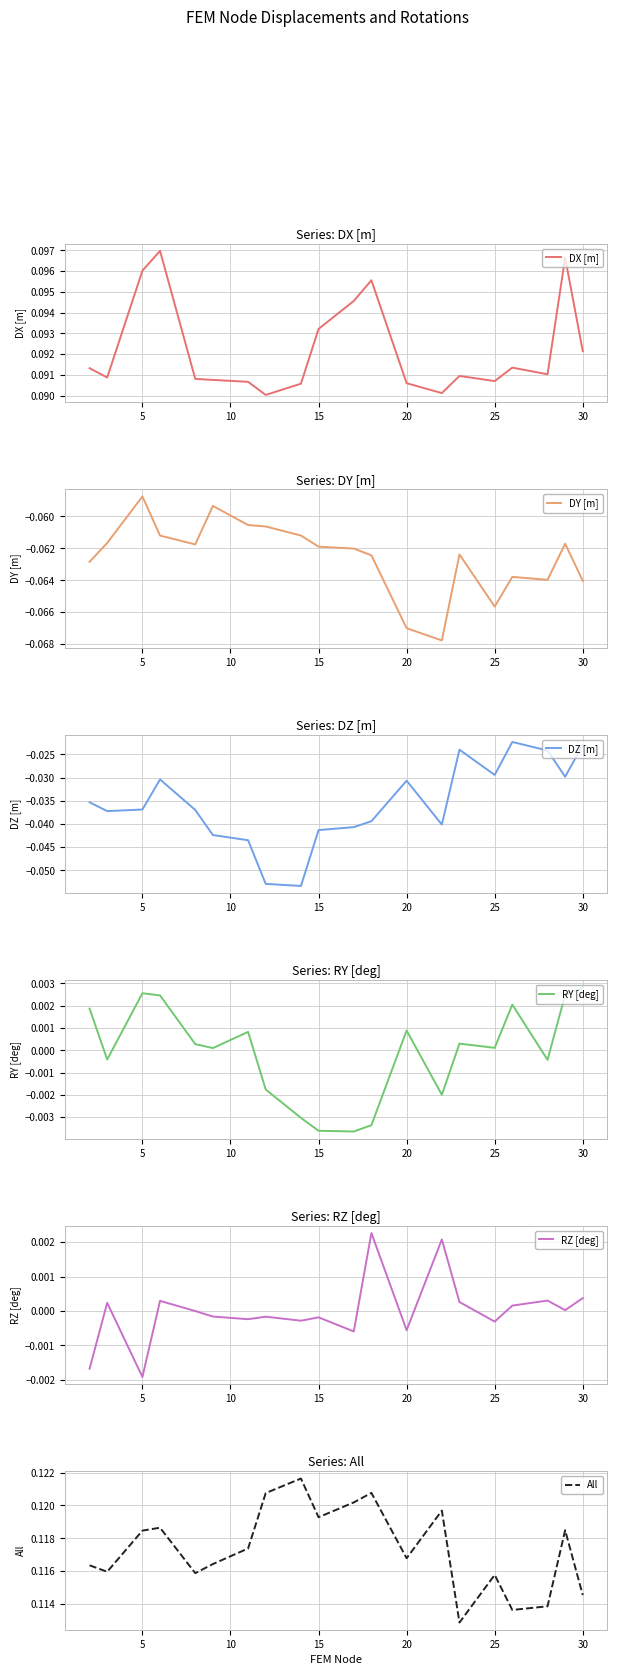

Reading left to right, what are all the values shown in this chart?

DX [m]: 0.1	0.1	0.1	0.1	0.1	0.1	0.1	0.1	0.1	0.1	0.1	0.1	0.1	0.1	0.1	0.1	0.1	0.1	0.1	0.1
DY [m]: -0.1	-0.1	-0.1	-0.1	-0.1	-0.1	-0.1	-0.1	-0.1	-0.1	-0.1	-0.1	-0.1	-0.1	-0.1	-0.1	-0.1	-0.1	-0.1	-0.1
DZ [m]: -0.0	-0.0	-0.0	-0.0	-0.0	-0.0	-0.0	-0.1	-0.1	-0.0	-0.0	-0.0	-0.0	-0.0	-0.0	-0.0	-0.0	-0.0	-0.0	-0.0
RY [deg]: 0.0	-0.0	0.0	0.0	0.0	0.0	0.0	-0.0	-0.0	-0.0	-0.0	-0.0	0.0	-0.0	0.0	0.0	0.0	-0.0	0.0	0.0
RZ [deg]: -0.0	0.0	-0.0	0.0	-0.0	-0.0	-0.0	-0.0	-0.0	-0.0	-0.0	0.0	-0.0	0.0	0.0	-0.0	0.0	0.0	0.0	0.0
All: 0.1	0.1	0.1	0.1	0.1	0.1	0.1	0.1	0.1	0.1	0.1	0.1	0.1	0.1	0.1	0.1	0.1	0.1	0.1	0.1